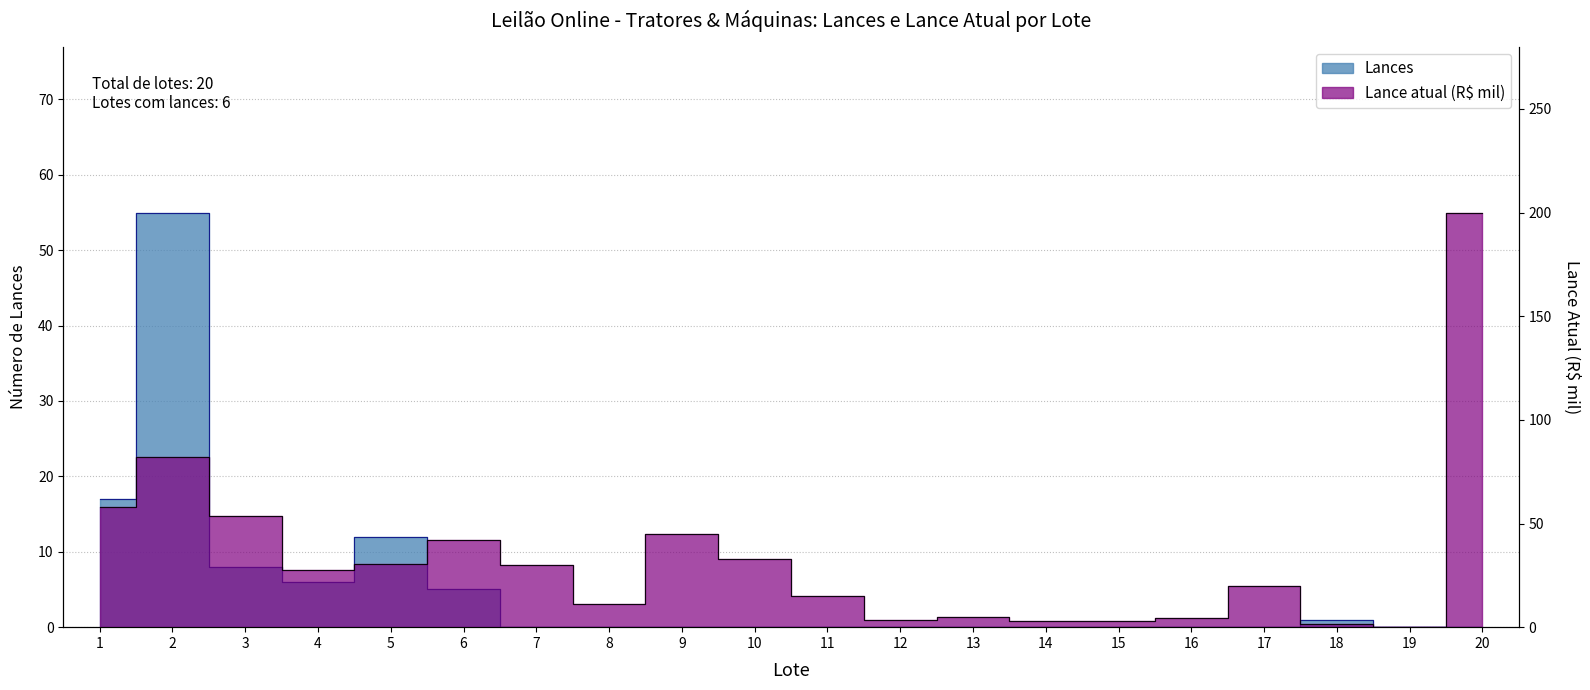

Reading left to right, what are all the values shown in this chart?

Lances: 17.0	55.0	8.0	6.0	12.0	5.0	0.0	0.0	0.0	0.0	0.0	0.0	0.0	0.0	0.0	0.0	0.0	1.0	0.0	0.0
Lance atual (k): 58.0	82.0	53.5	27.5	30.5	42.0	30.0	11.0	45.0	33.0	15.0	3.5	5.0	3.0	3.0	4.5	20.0	1.5	0.0	200.0